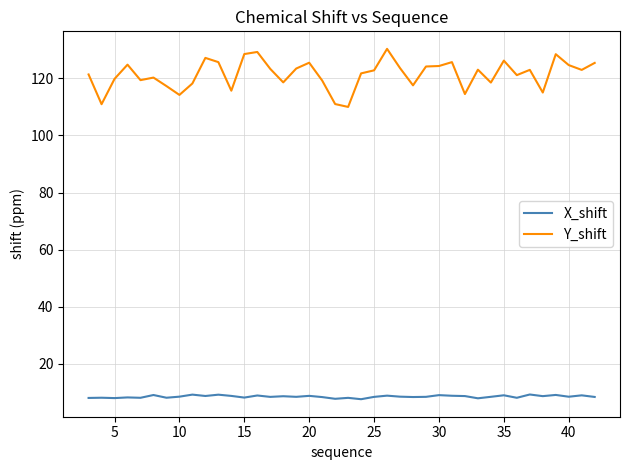

Which series has the largest total across all categories?

Y_shift